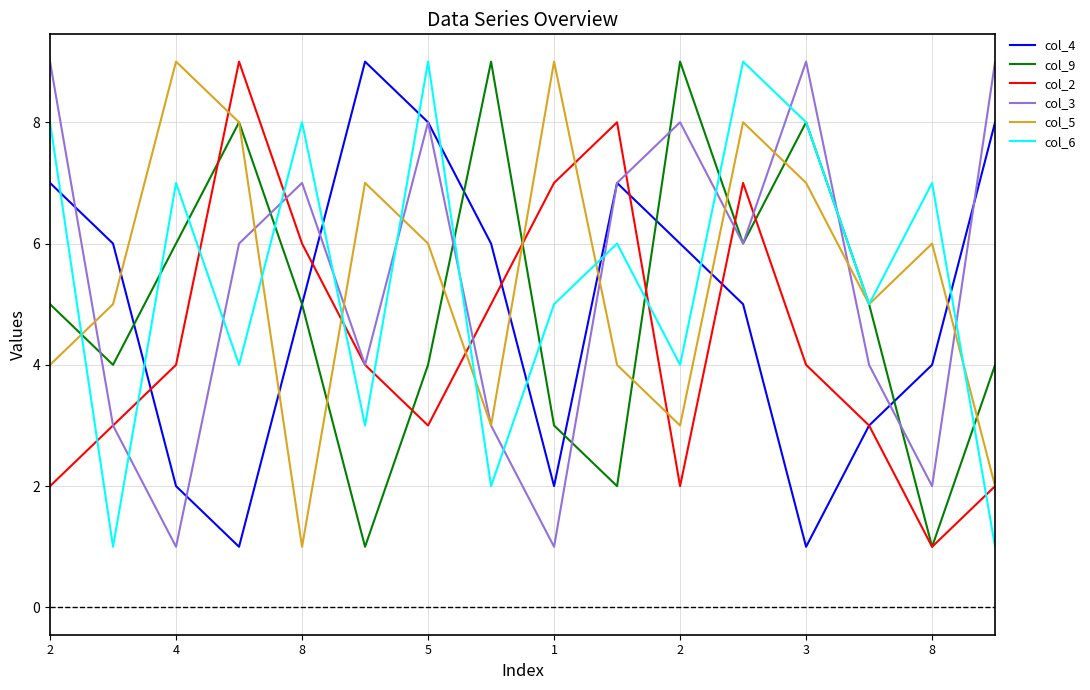

What is the maximum value shown in the chart?

9